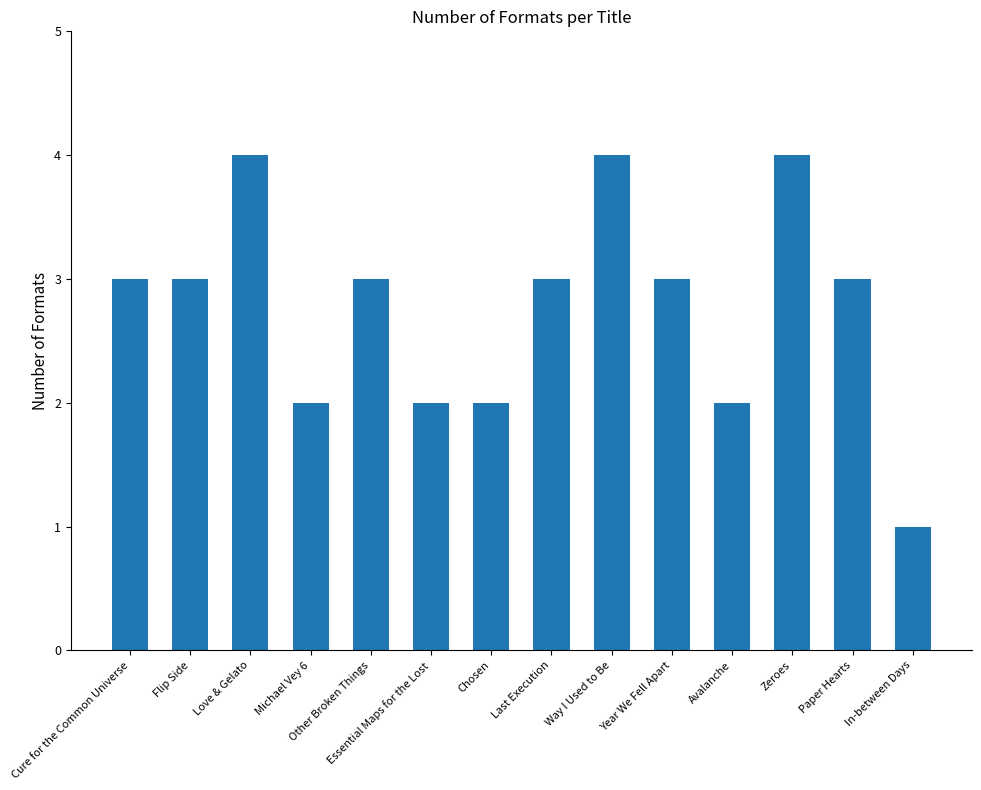

Between Essential Maps for the Lost and Paper Hearts, which is larger?

Paper Hearts